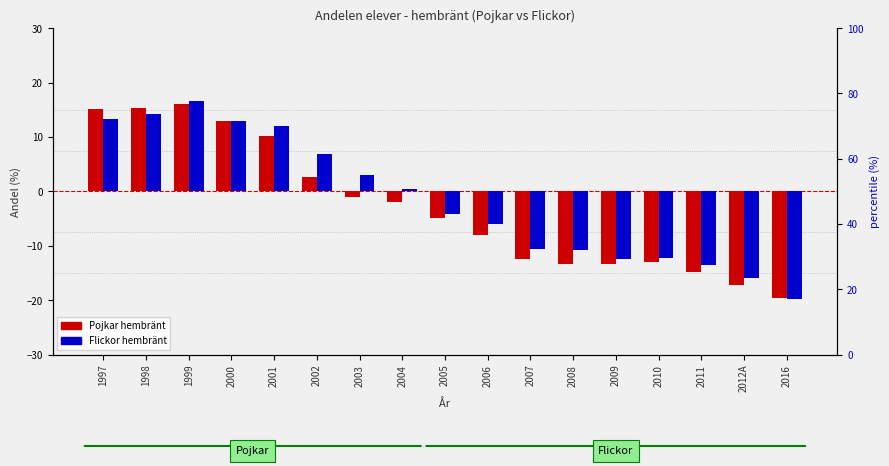

What is the difference between the Pojkar hembränt values at 2007 and 1999?

28.6